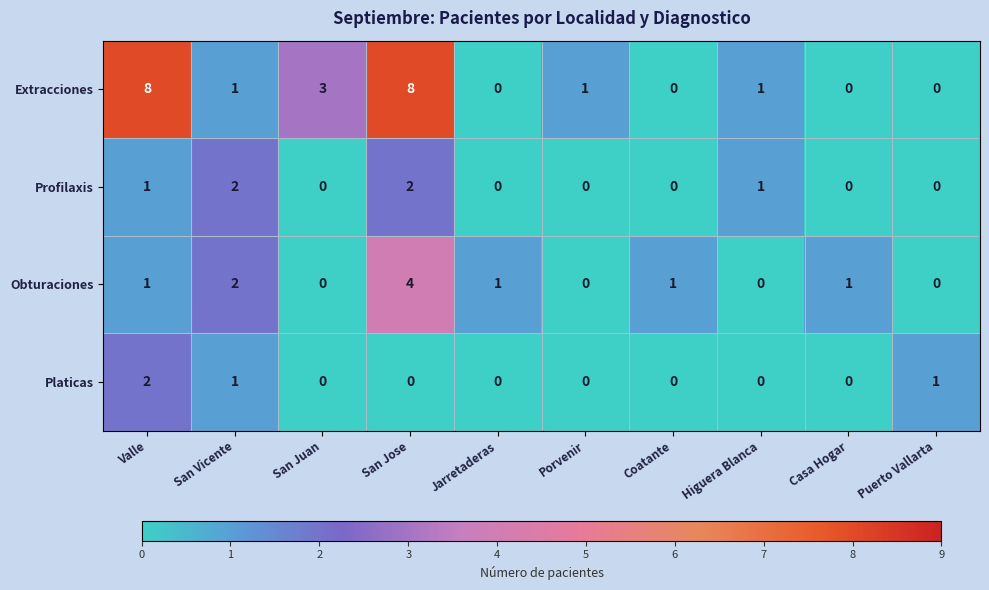

Which series changed the most between San Juan and Coatante?

Extracciones